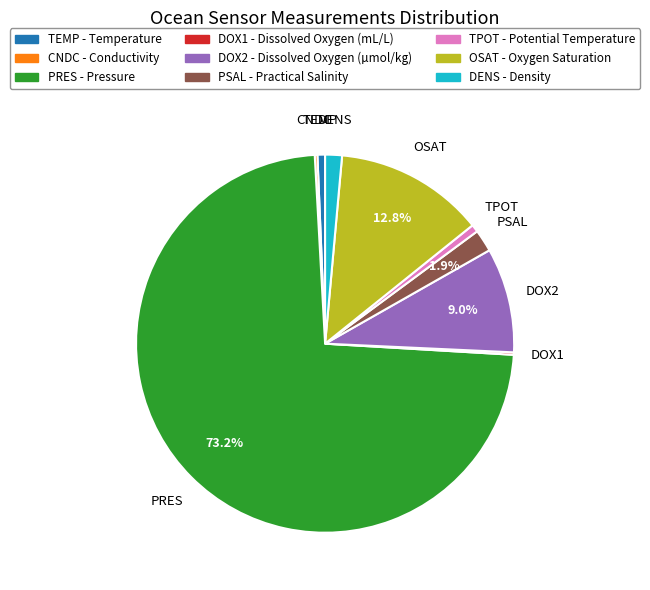

Which category has the biggest portion of the pie?

PRES